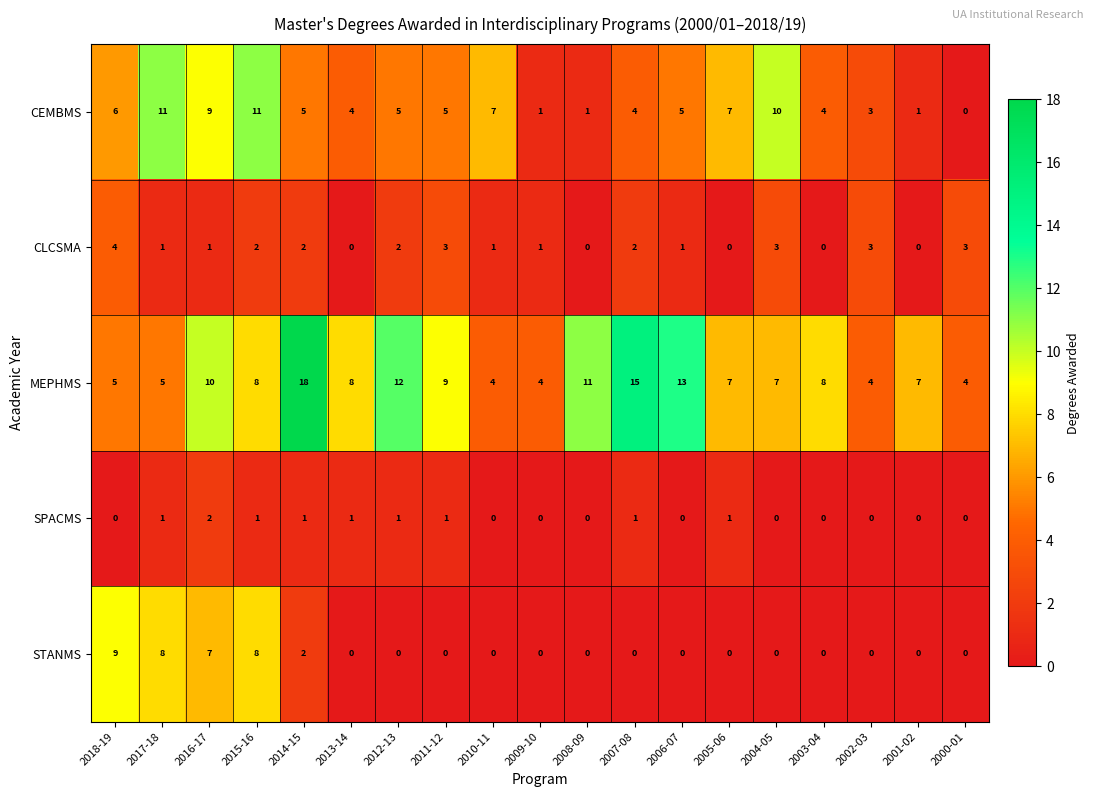

What is the difference between the maximum and minimum values in the CEMBMS series?

11